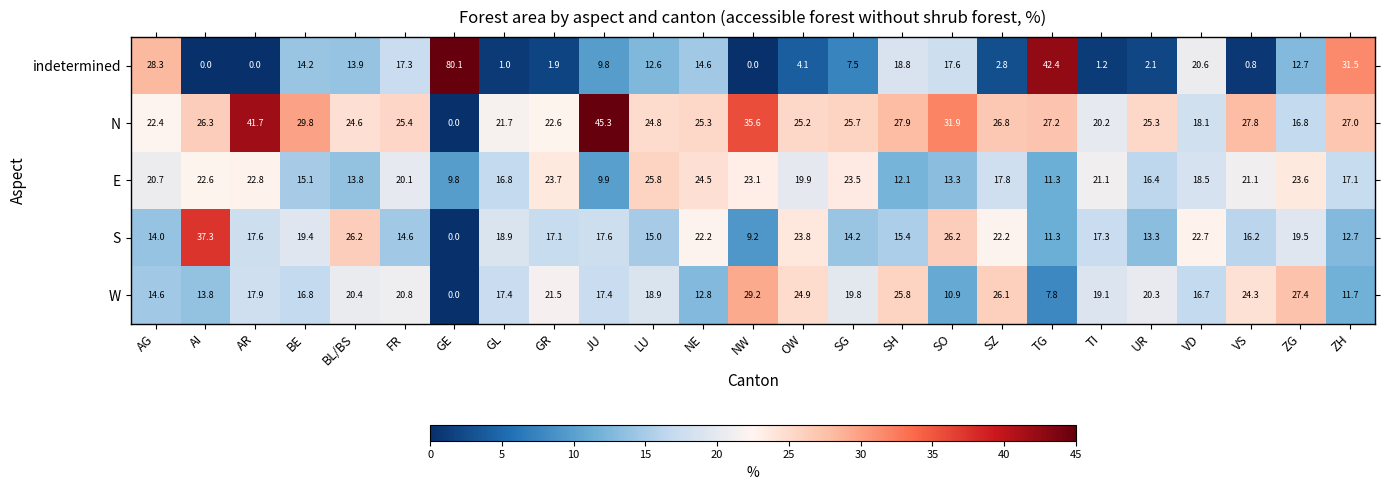

The value of W at AI is 6.9. True or false?

False